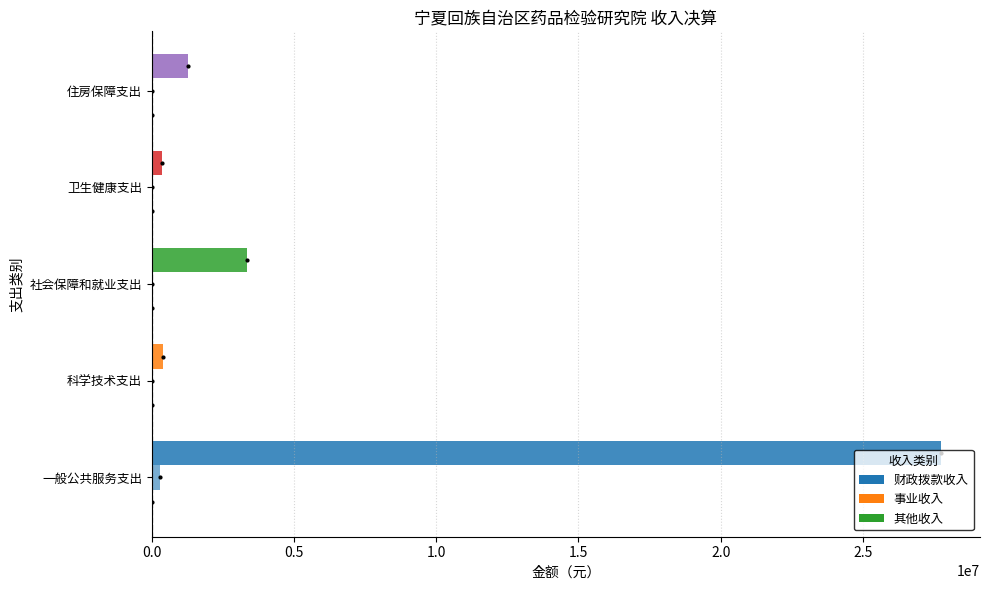

How many series are shown in this chart?

3